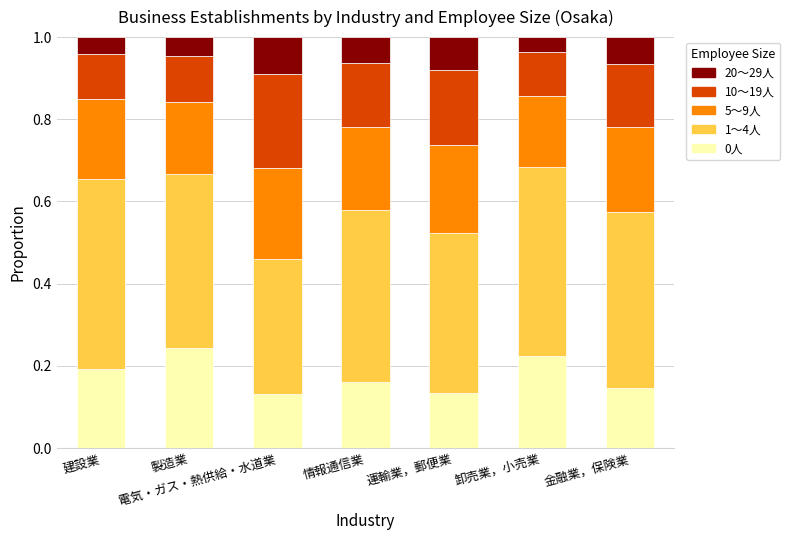

Is it true that 0人 equals 0.1 at 運輸業，郵便業?

True